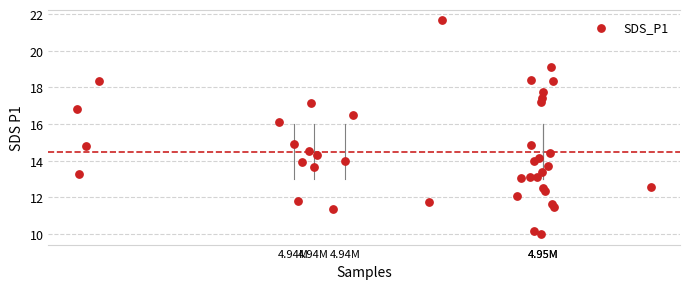

What is the range of X values (max minus min)?

34170.0